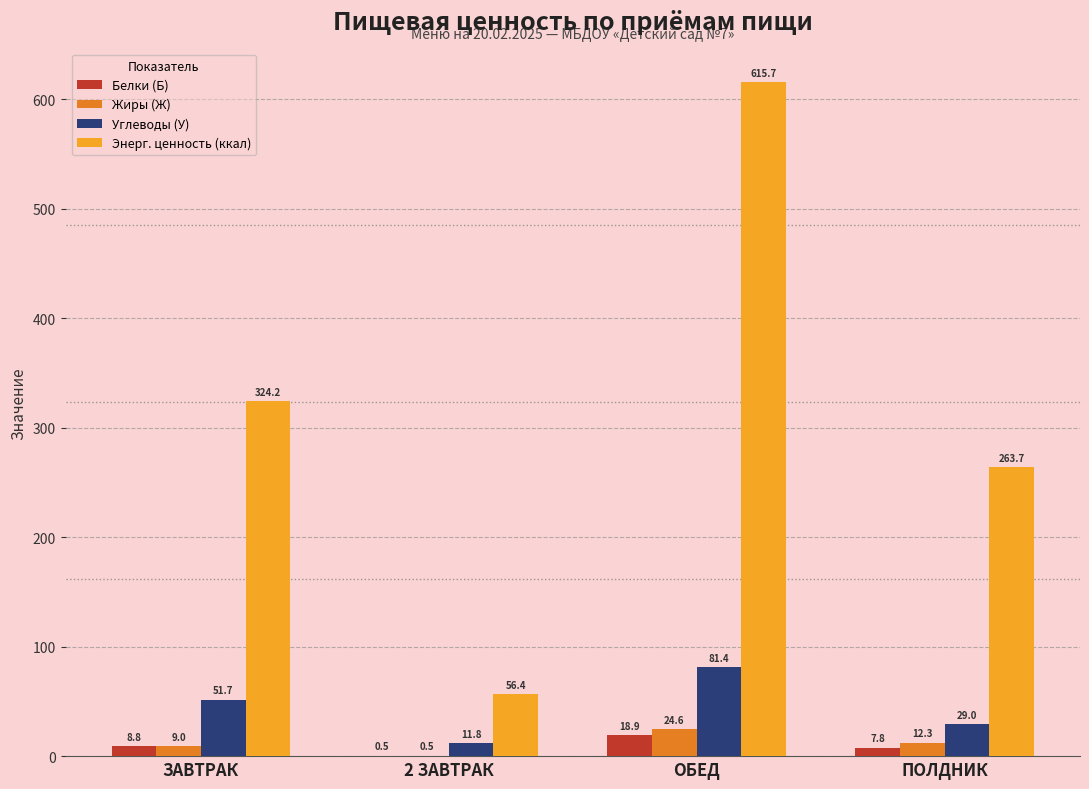

The Энерг. ценность (ккал) series shows 33.7 at 2 ЗАВТРАК. True or false?

False